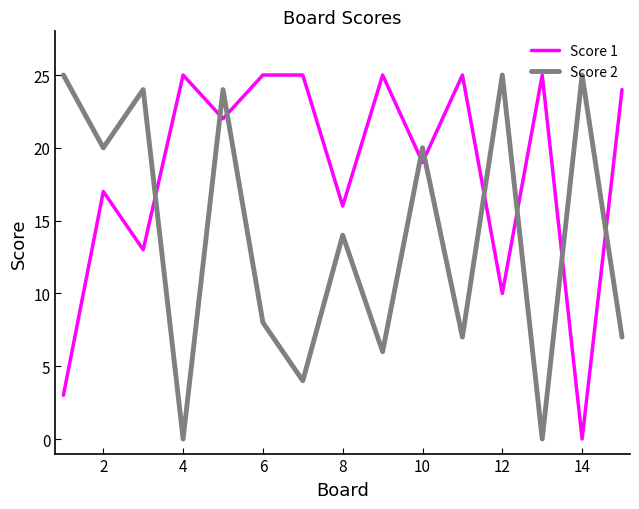

What are all the series names shown in the legend?

Score 1, Score 2